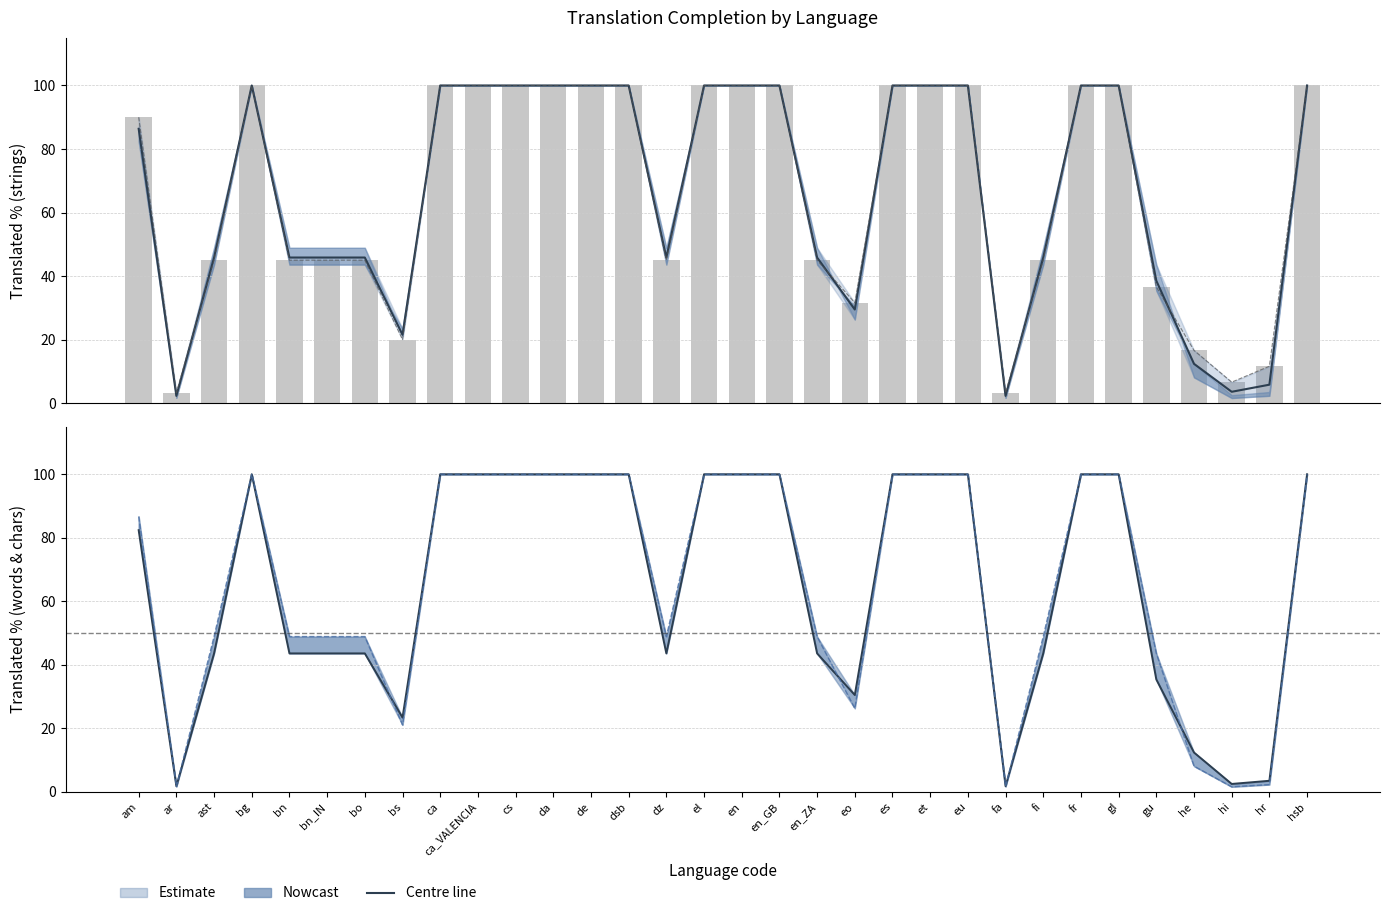

What is the minimum value shown in the chart?

1.6